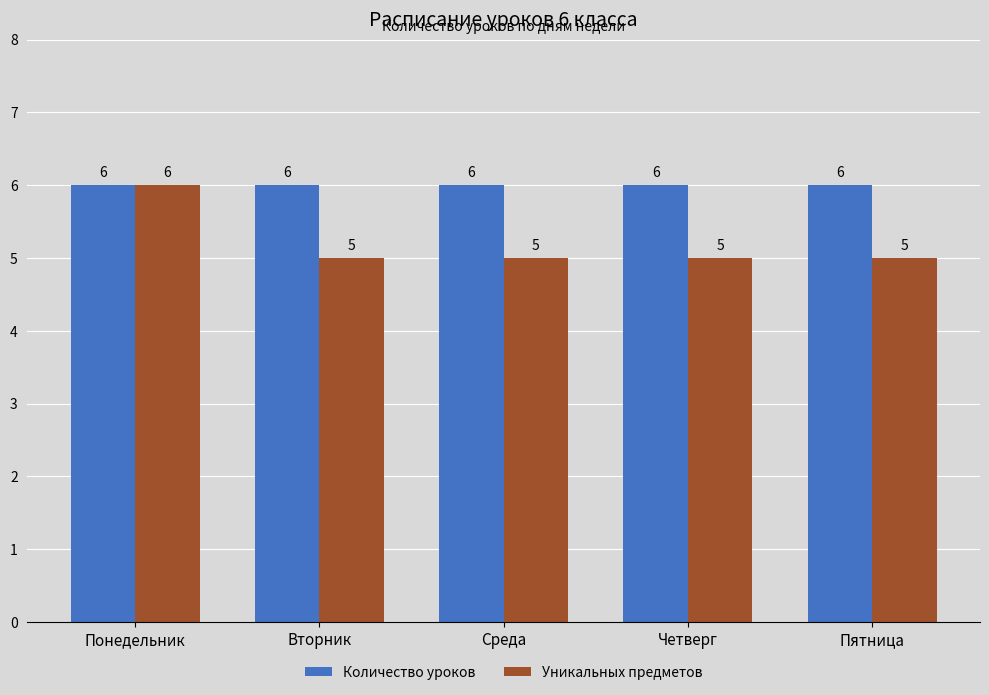

Rank the series by their average value, from lowest to highest.

Уникальных предметов, Количество уроков